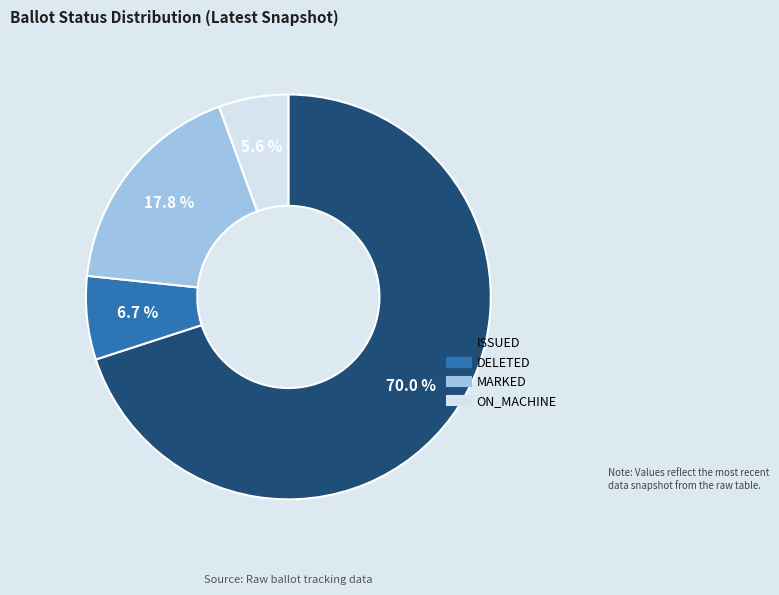

What portion of the pie excludes DELETED?

93.3%